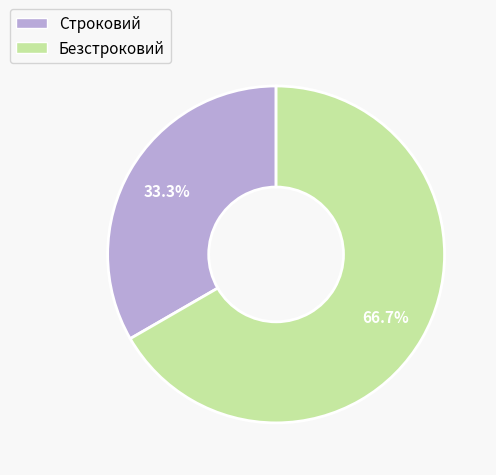

Does any single category account for the majority?

Yes